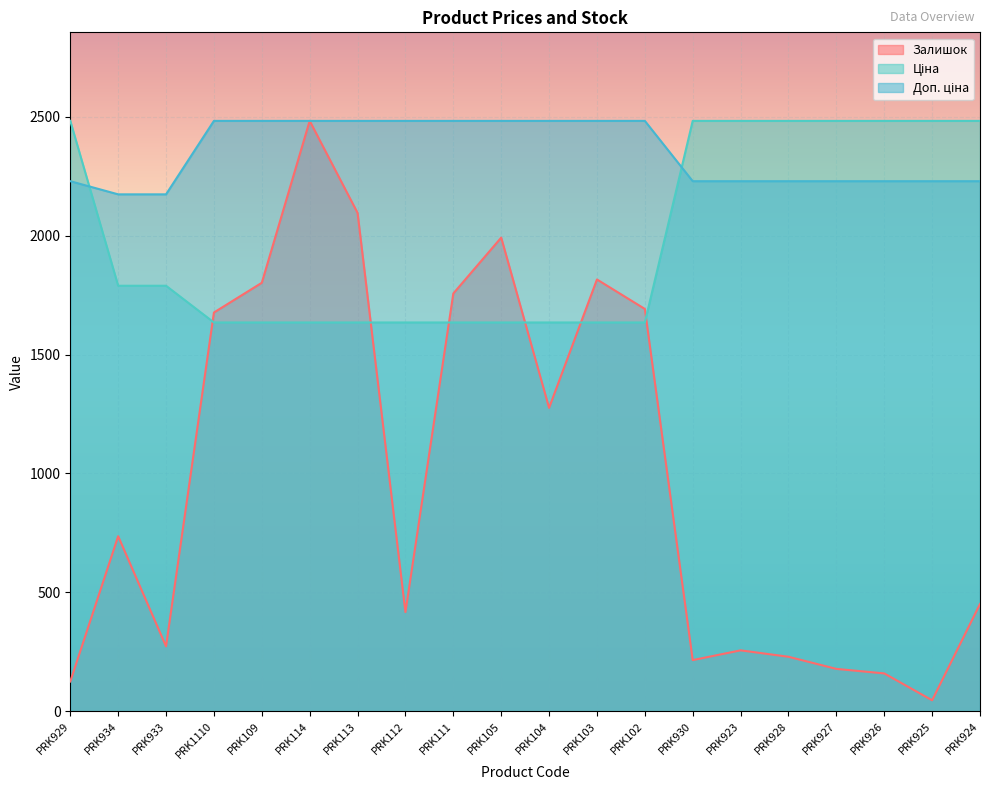

What is the average value of the Доп. ціна series?

2350.6